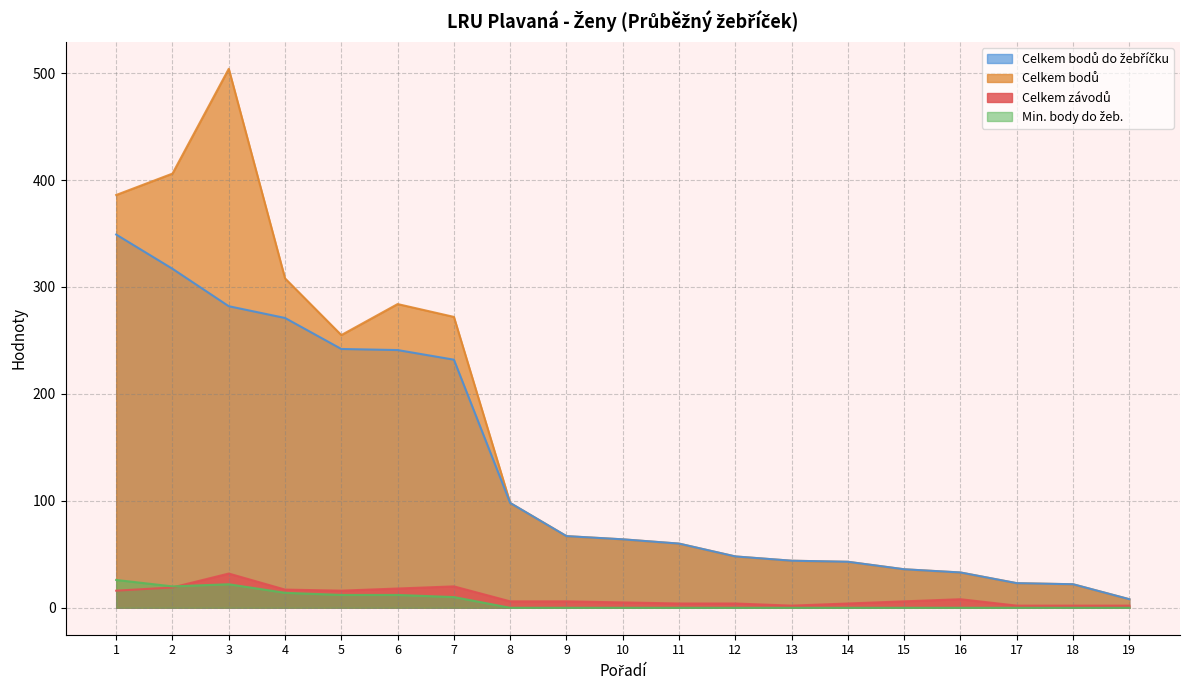

Is the value of Celkem bodů at 14 greater than the value of Min. body do žeb. at 8?

Yes